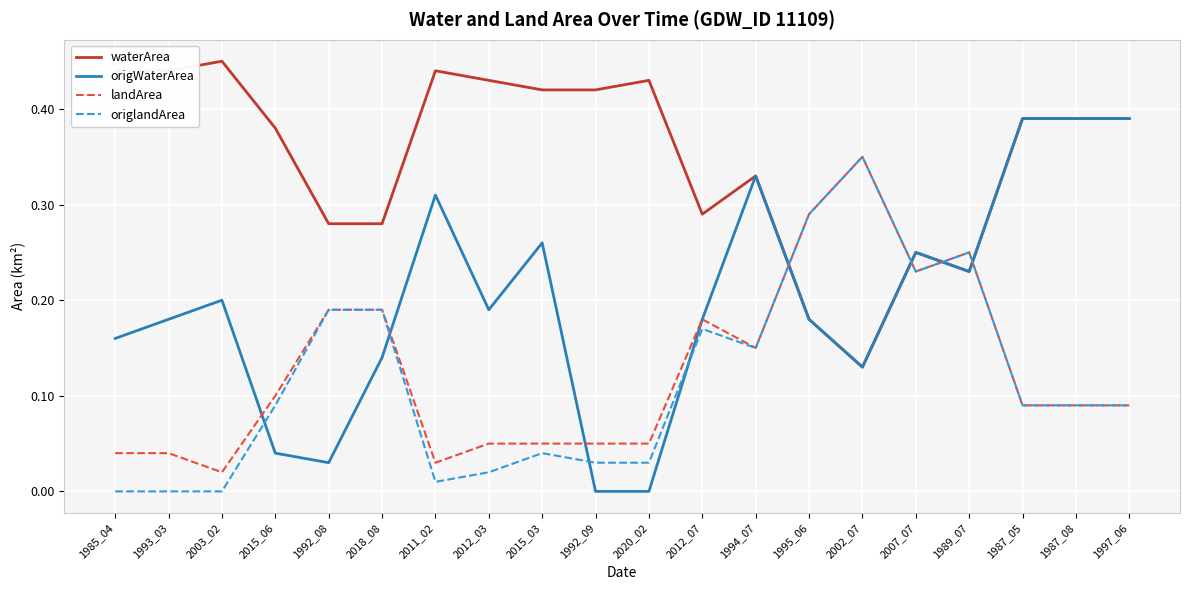

What is the total value across all series at 2011_02?

0.8